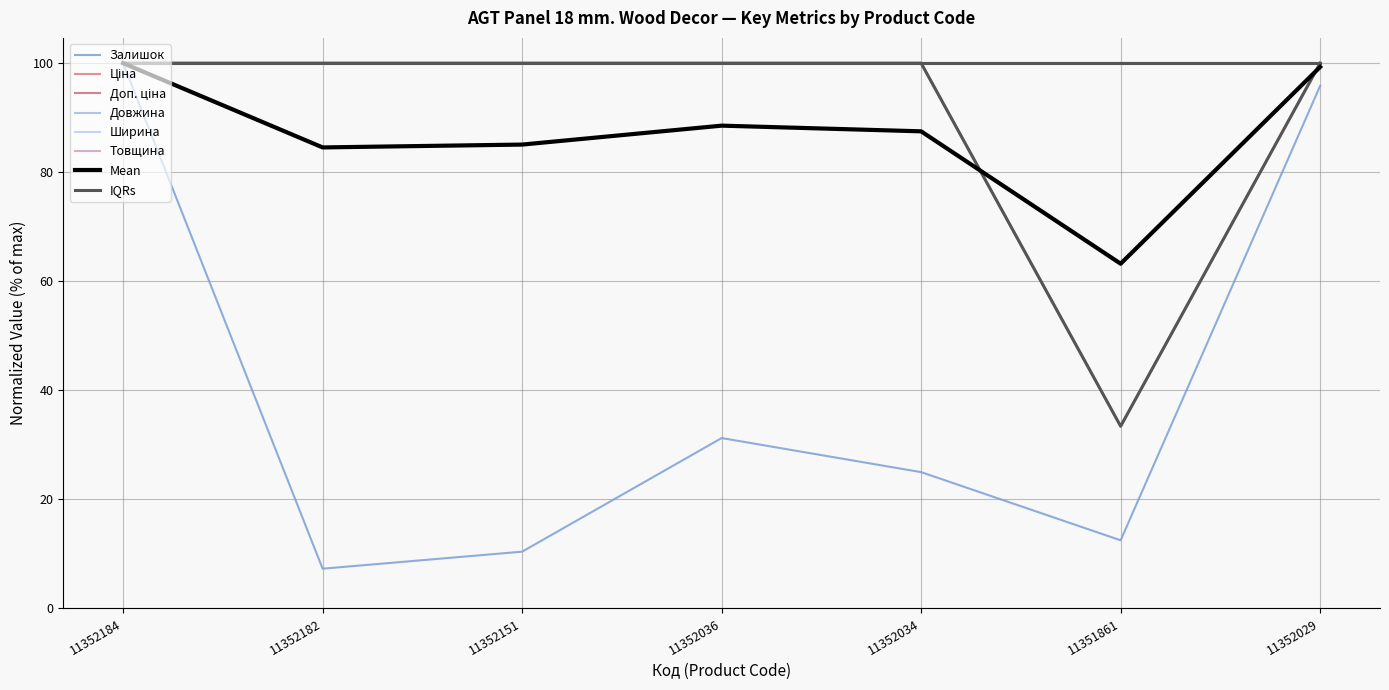

What position from the left is 11352034?

5